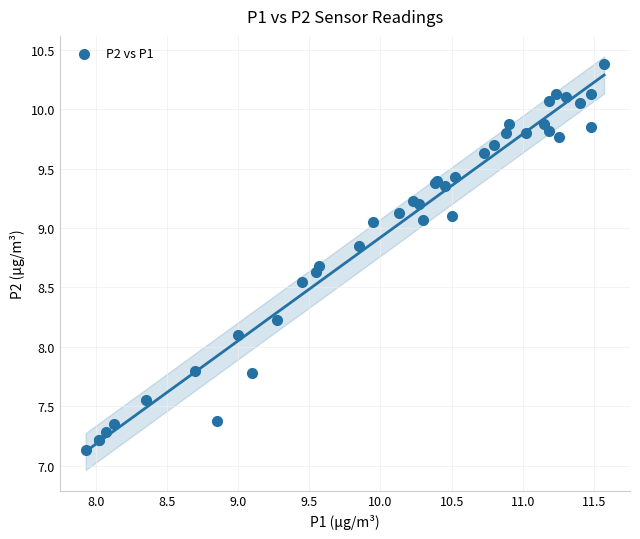

What Y value in the scatter plot is closest to 8?

8.1